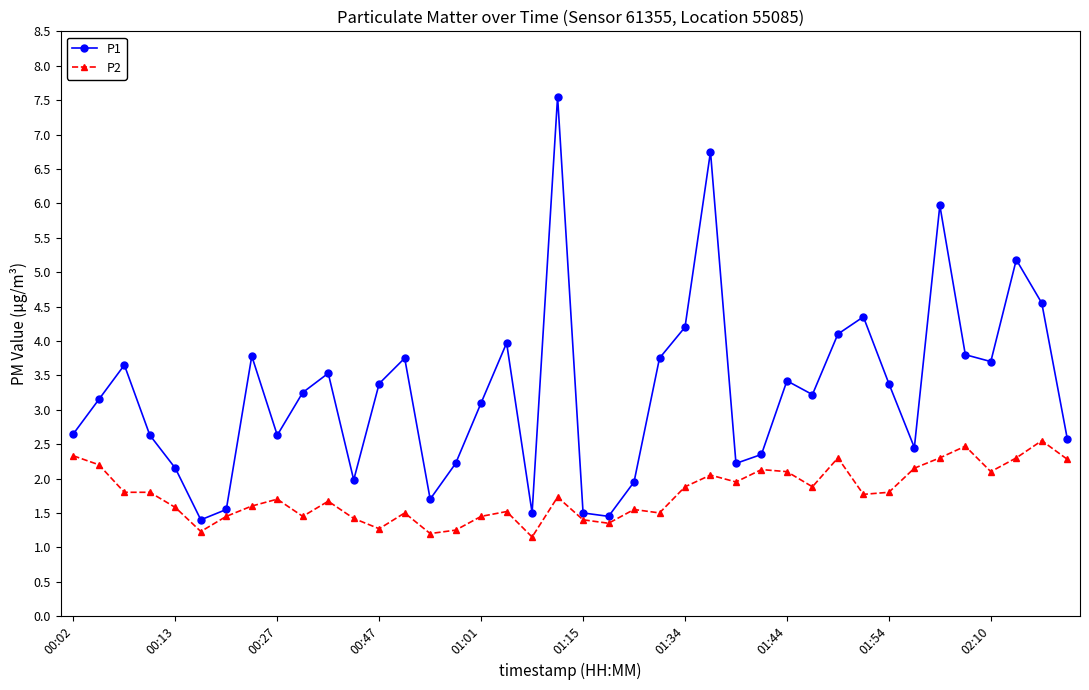

True or false: P1 and P2 cross at least once.

False